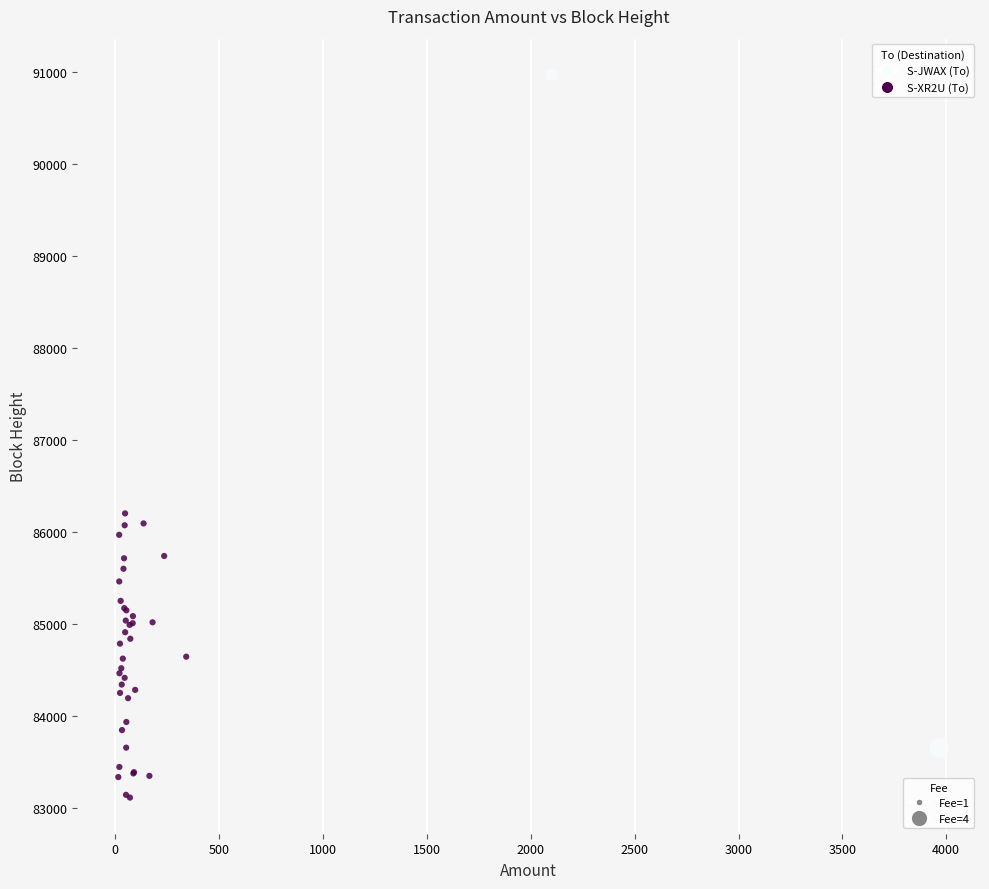

What Y value in the scatter plot is closest to 87043?

86204